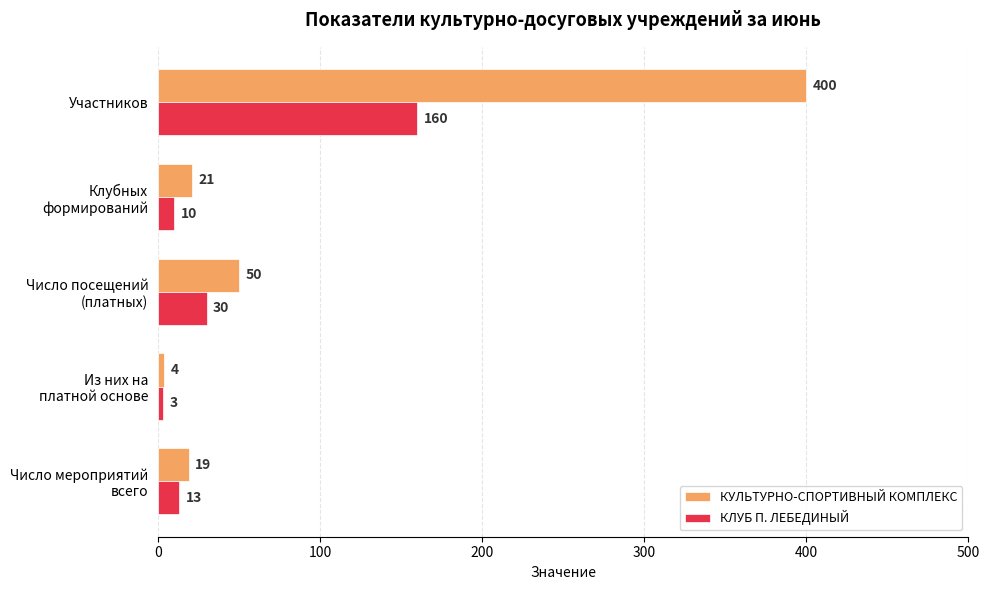

What is the maximum value shown in the chart?

400